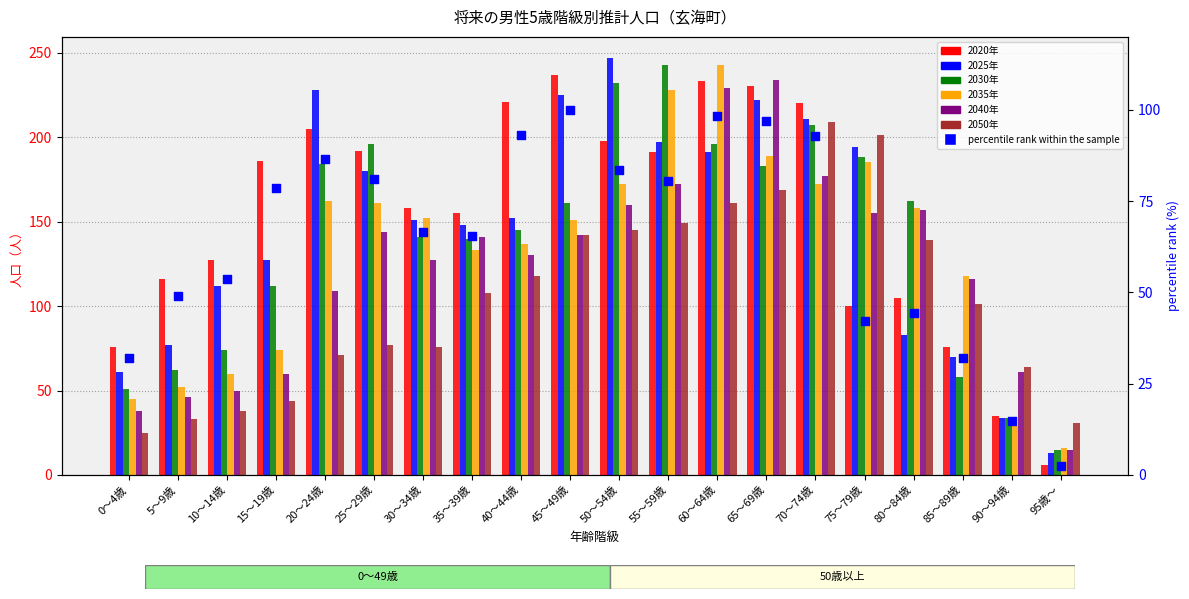

At how many categories does at least one series exceed 109?

17